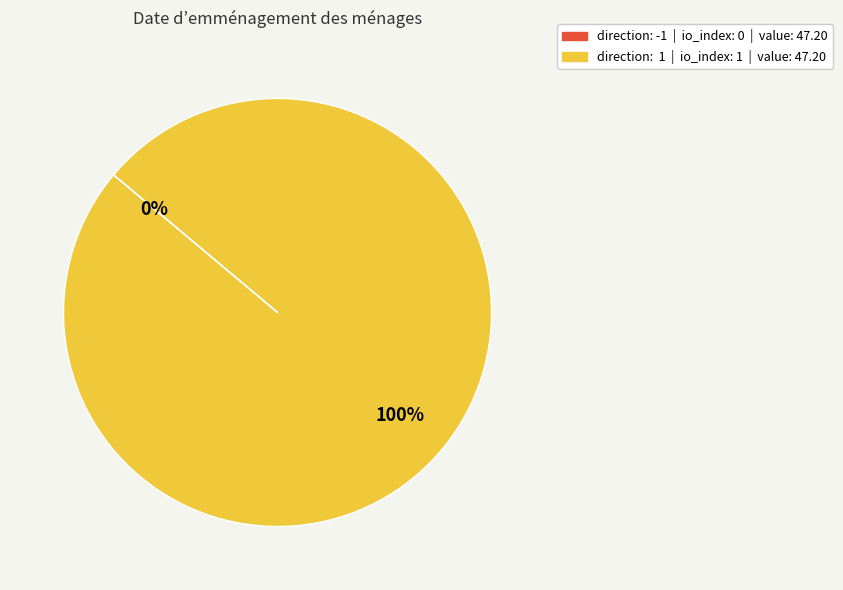

To the nearest percent, what is the combined percentage of direction: 1, io_index: 1 and direction: -1, io_index: 0?

100%